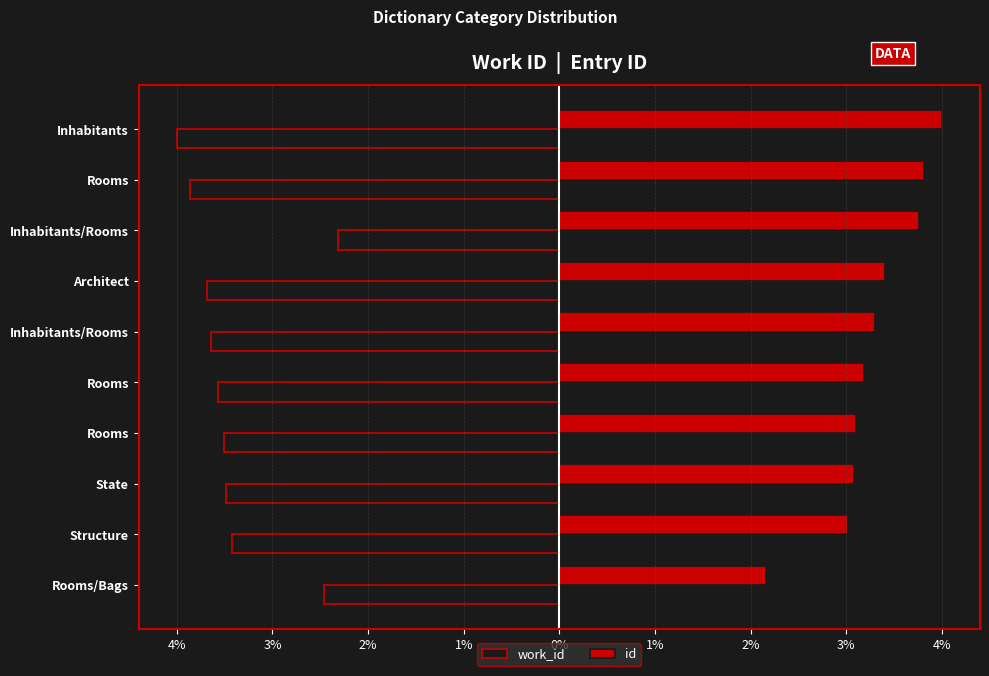

What is the average value of the work_id series?

-3.4